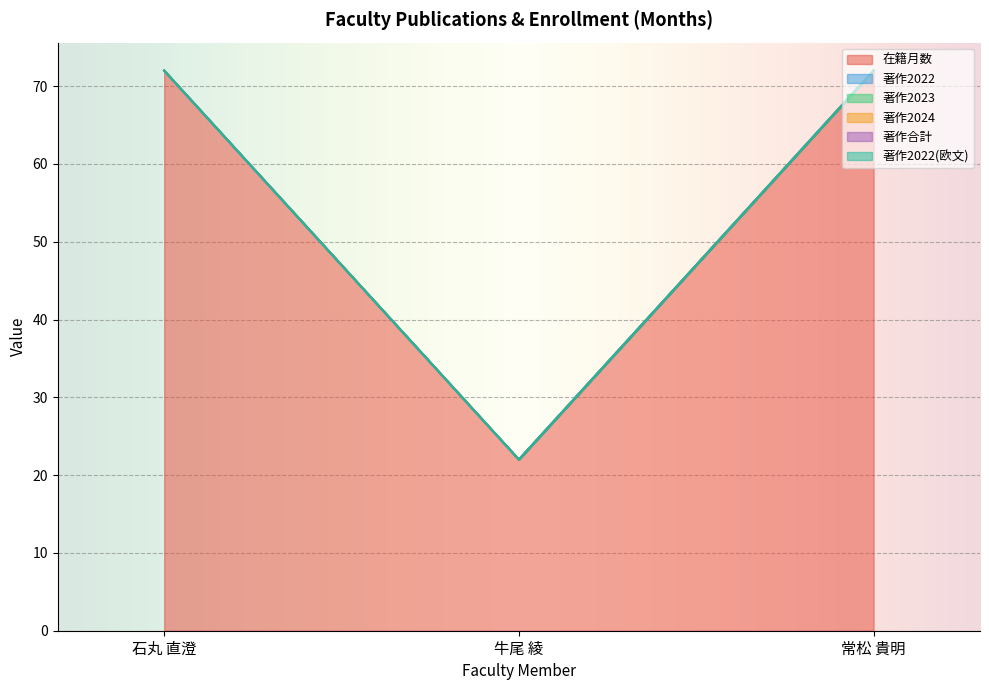

Reading right to left, transcribe all the data shown in this chart.

在籍月数: 72	22	72
著作2022: 0	0	0
著作2023: 0	0	0
著作2024: 0	0	0
著作合計: 0	0	0
著作2022(欧文): 0	0	0